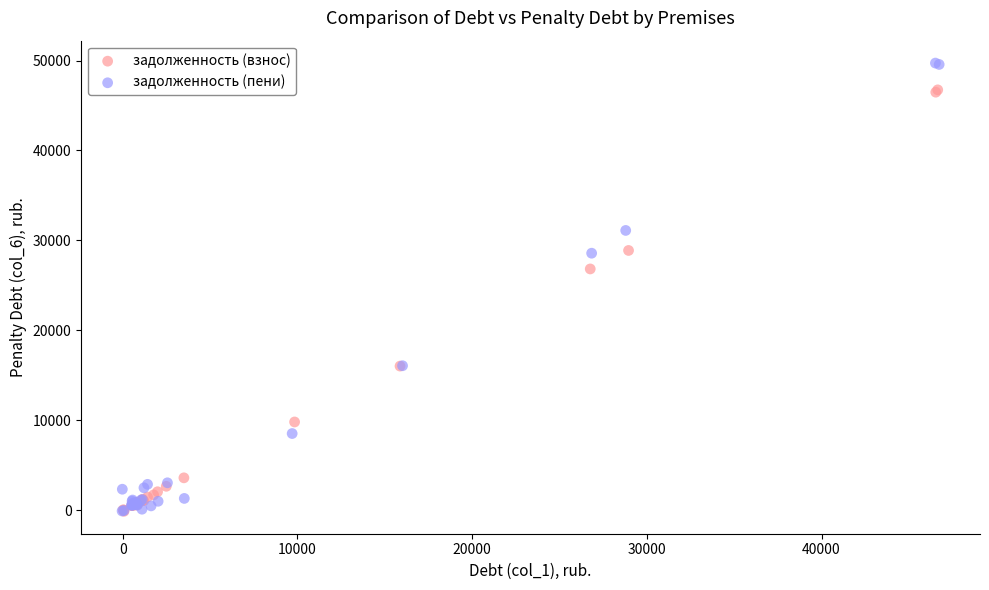

What are all the series names shown in the legend?

задолженность (взнос), задолженность (пени)